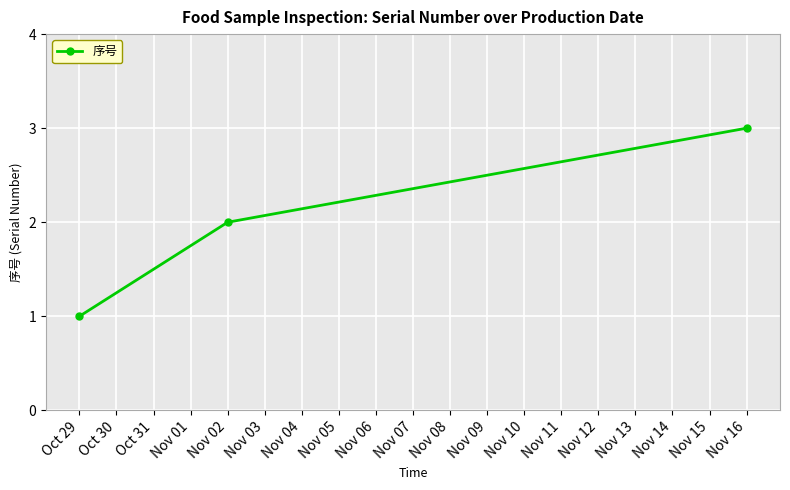

How many values are between 1 and 3?

3